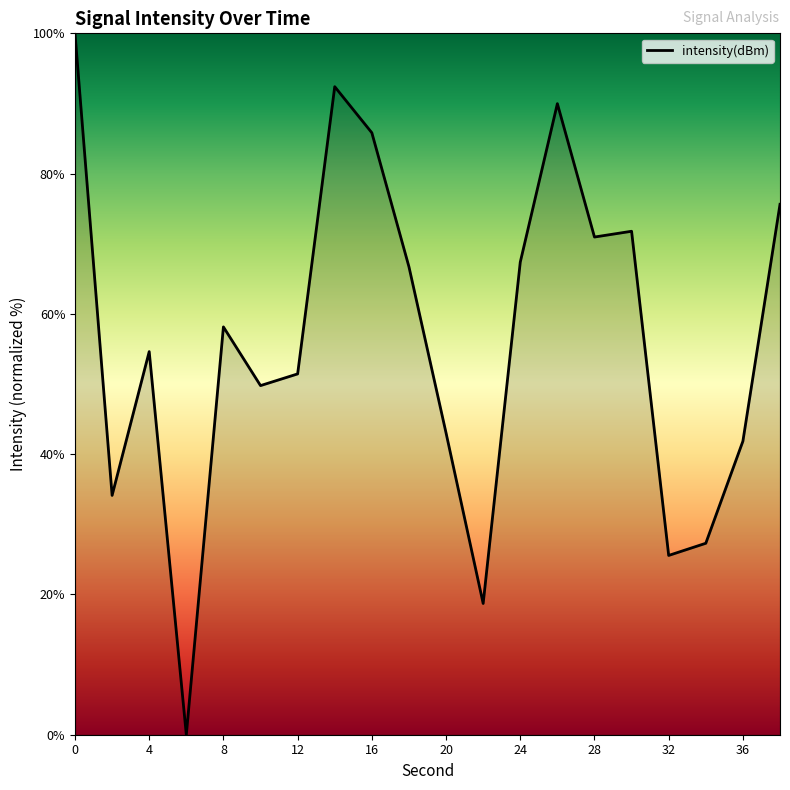

What is the maximum value shown in the chart?

100.0